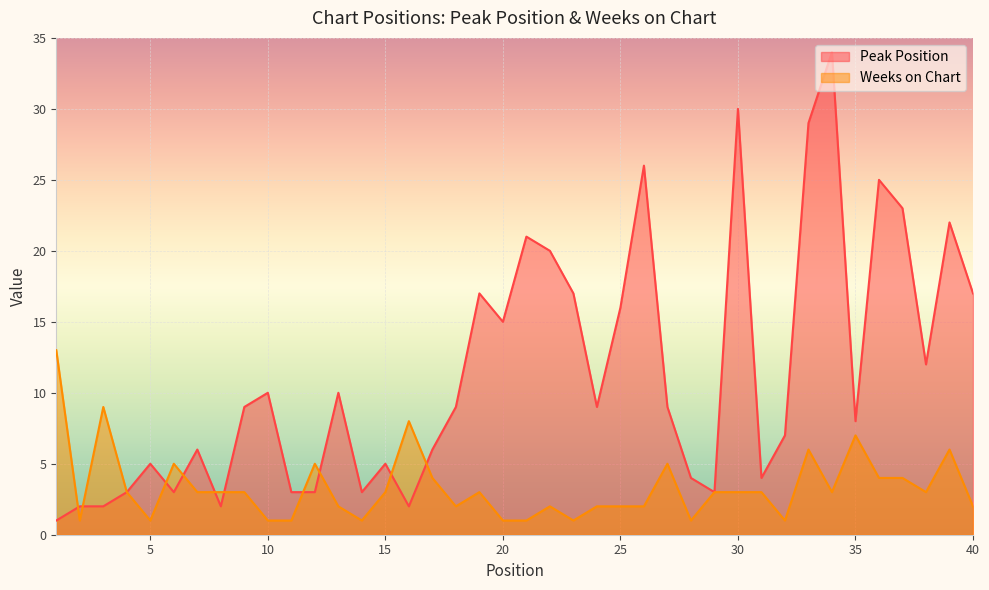

Count the number of categories in the chart.

40